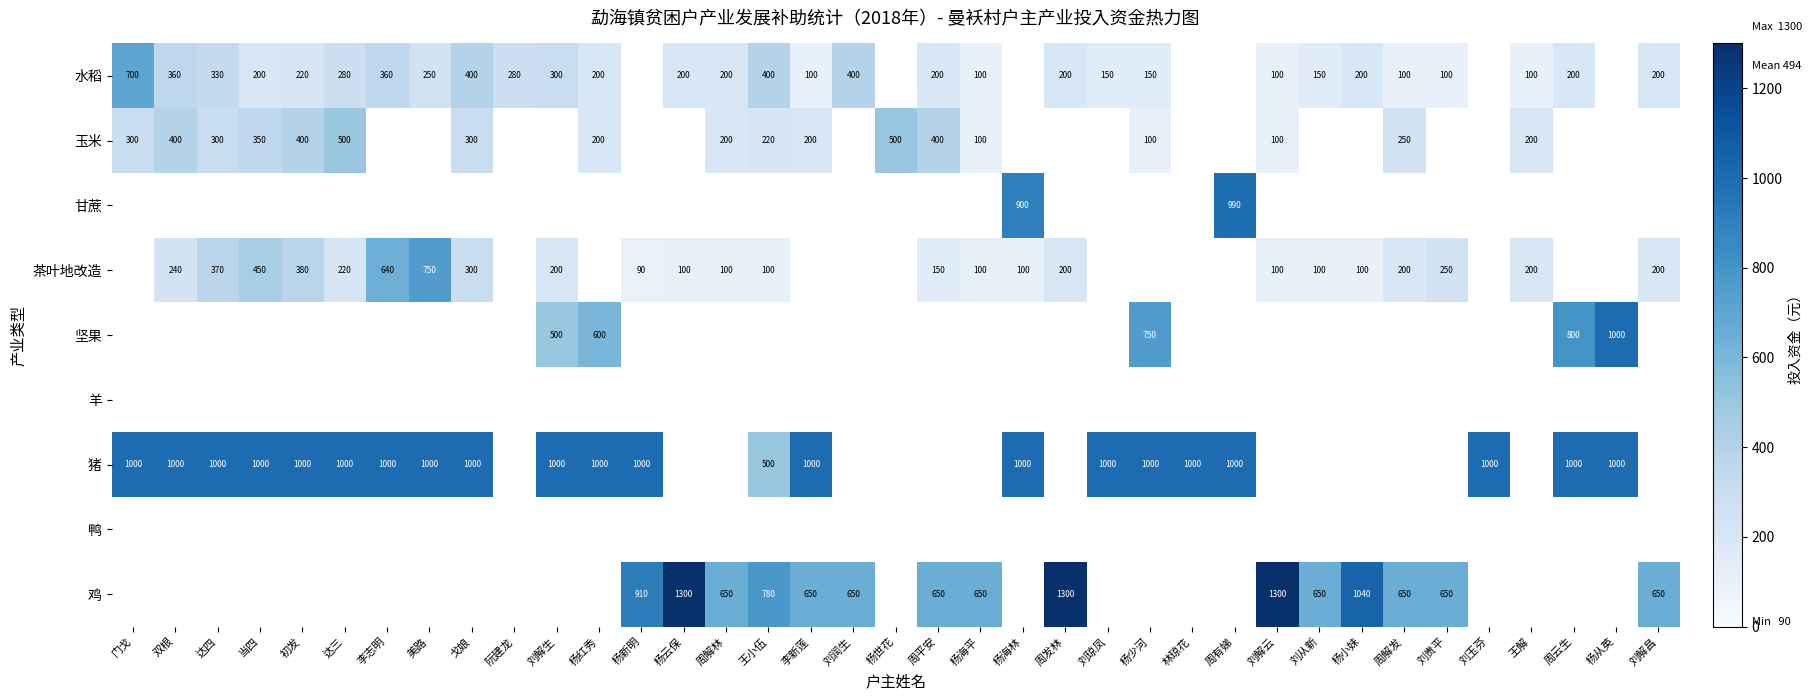

Is it true that 水稻 equals 100 at 周解发?

True